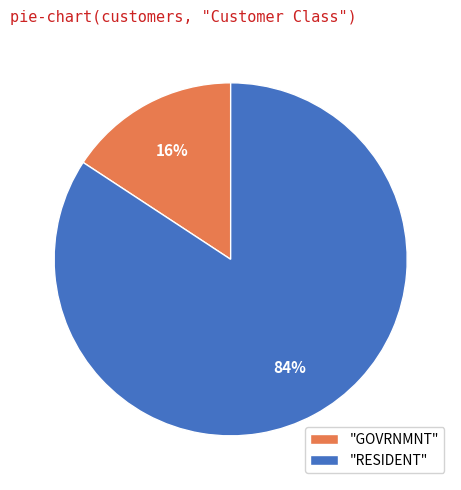

Is there a majority slice in this chart?

Yes